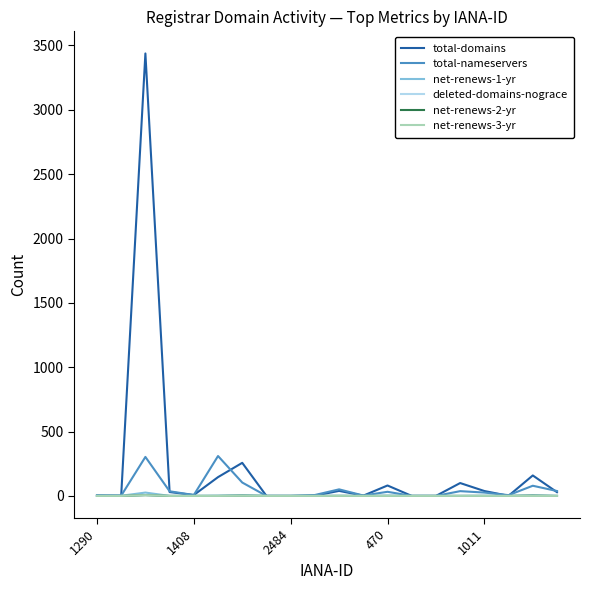

Which series has the largest total across all categories?

total-domains